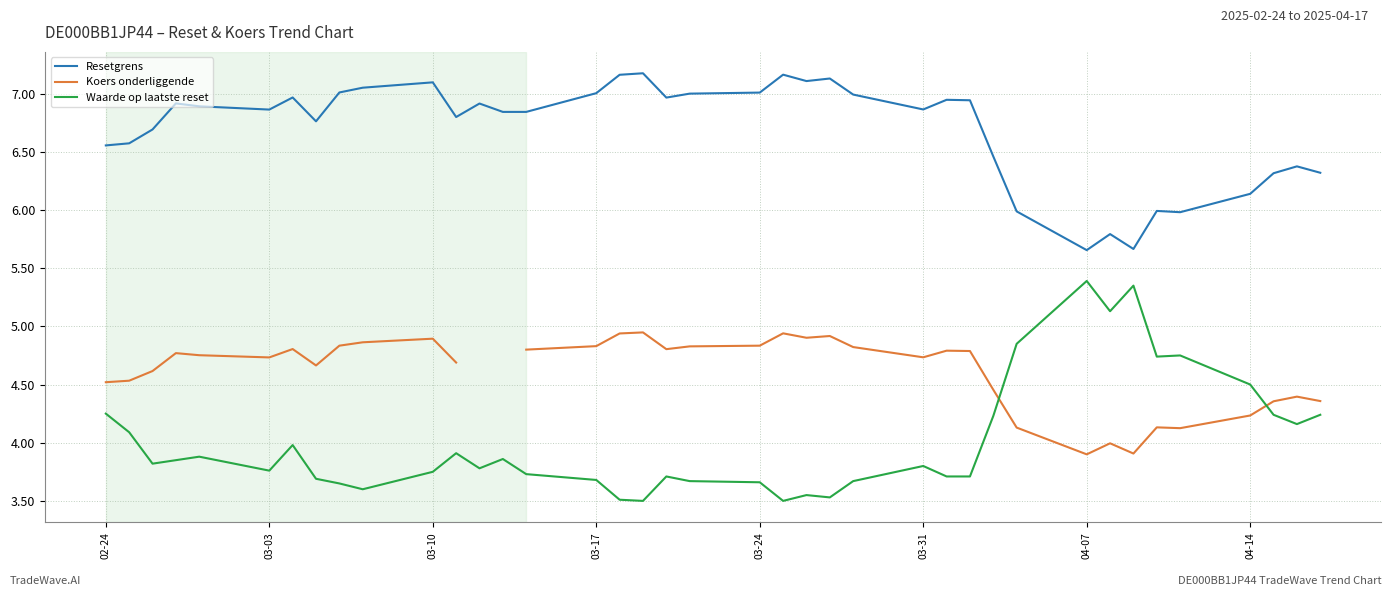

Is it true that Waarde op laatste reset equals 3.7 at 03-17?

True